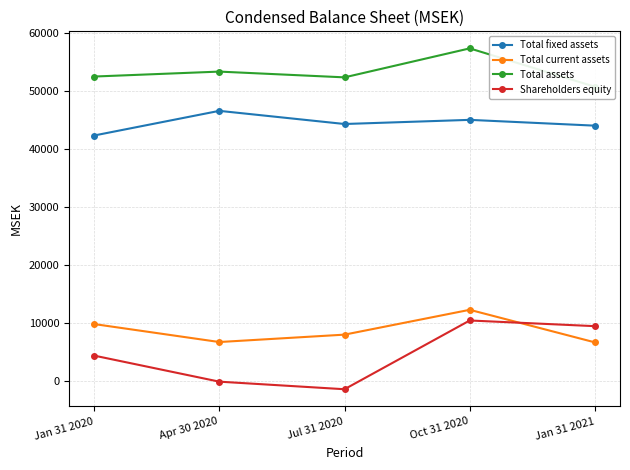

How many interior local peaks does the Total fixed assets series have?

2